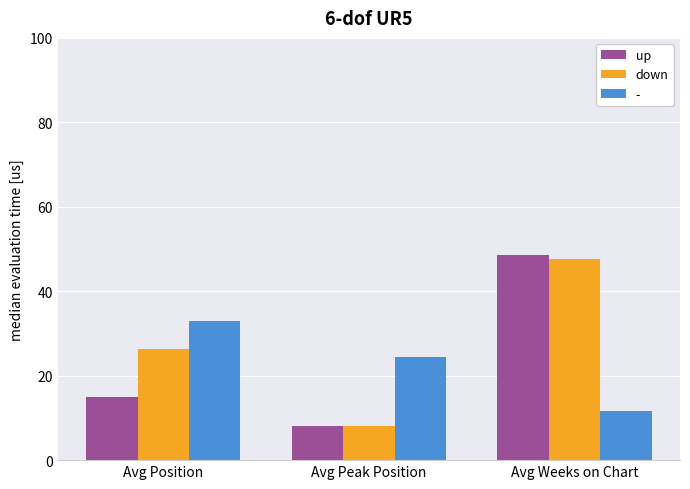

What is the smallest value displayed?

8.2